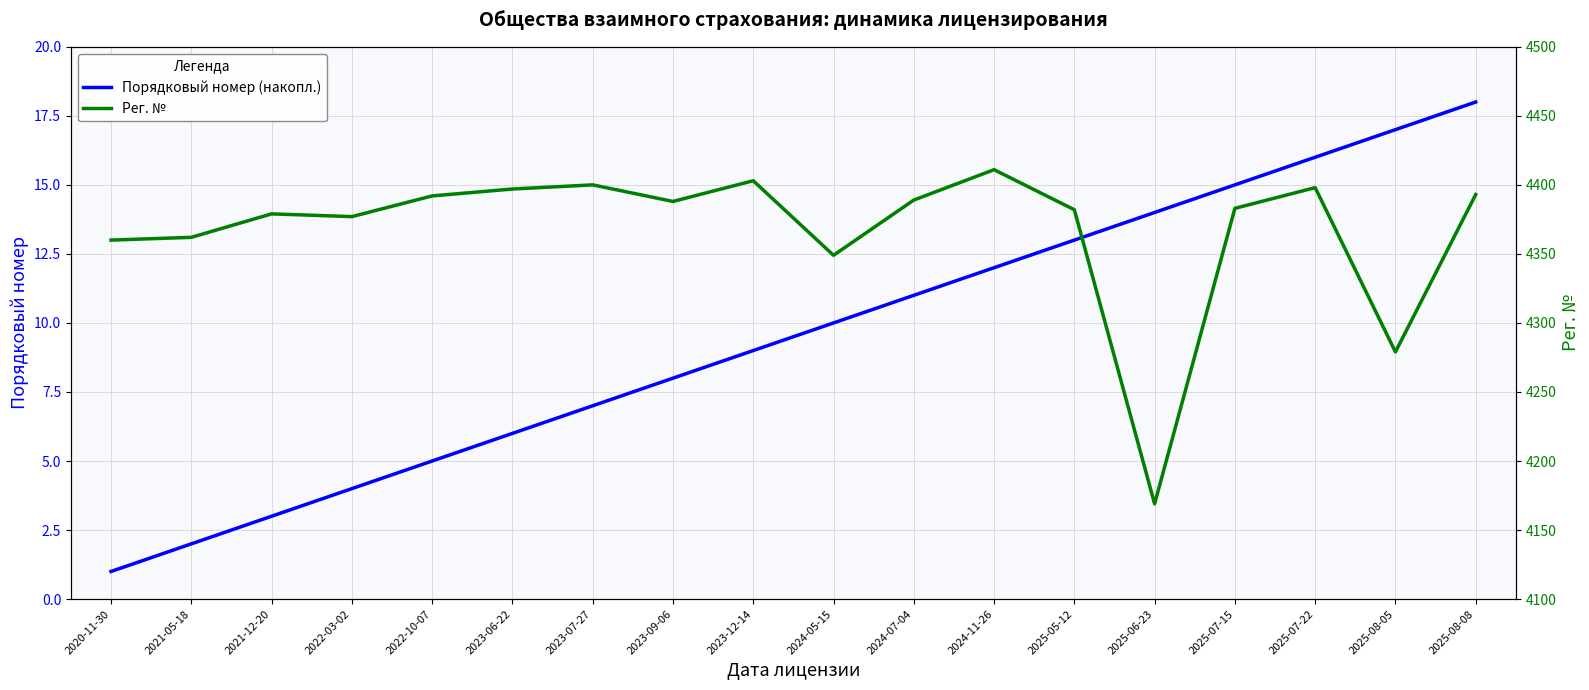

Reading right to left, transcribe all the data shown in this chart.

Порядковый номер (накопл.): 2025-08-08=18	2025-08-05=17	2025-07-22=16	2025-07-15=15	2025-06-23=14	2025-05-12=13	2024-11-26=12	2024-07-04=11	2024-05-15=10	2023-12-14=9	2023-09-06=8	2023-07-27=7	2023-06-22=6	2022-10-07=5	2022-03-02=4	2021-12-20=3	2021-05-18=2	2020-11-30=1
Рег. №: 2025-08-08=4393	2025-08-05=4279	2025-07-22=4398	2025-07-15=4383	2025-06-23=4169	2025-05-12=4382	2024-11-26=4411	2024-07-04=4389	2024-05-15=4349	2023-12-14=4403	2023-09-06=4388	2023-07-27=4400	2023-06-22=4397	2022-10-07=4392	2022-03-02=4377	2021-12-20=4379	2021-05-18=4362	2020-11-30=4360